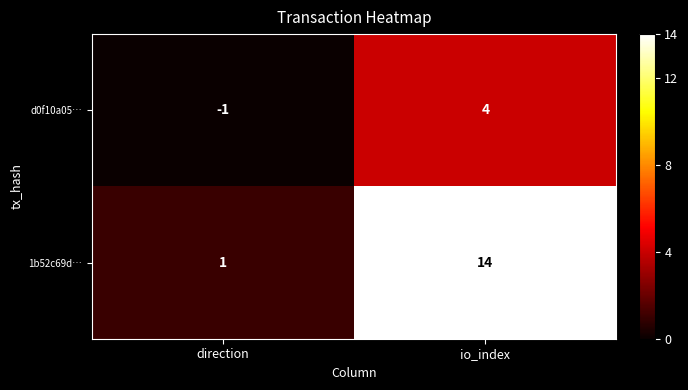

Reading left to right, transcribe all the data shown in this chart.

d0f10a05…: -1	4
1b52c69d…: 1	14